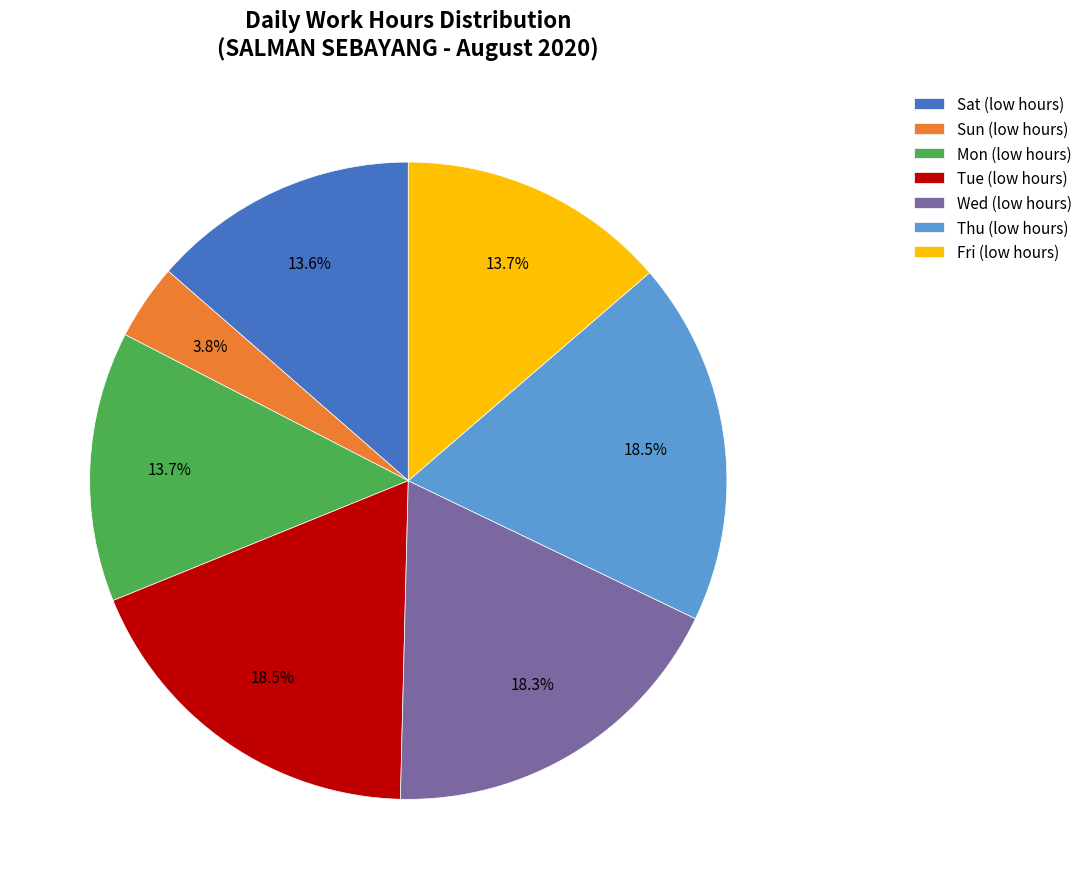

Combined, do Mon (low hours) and Wed (low hours) account for over 50%?

No